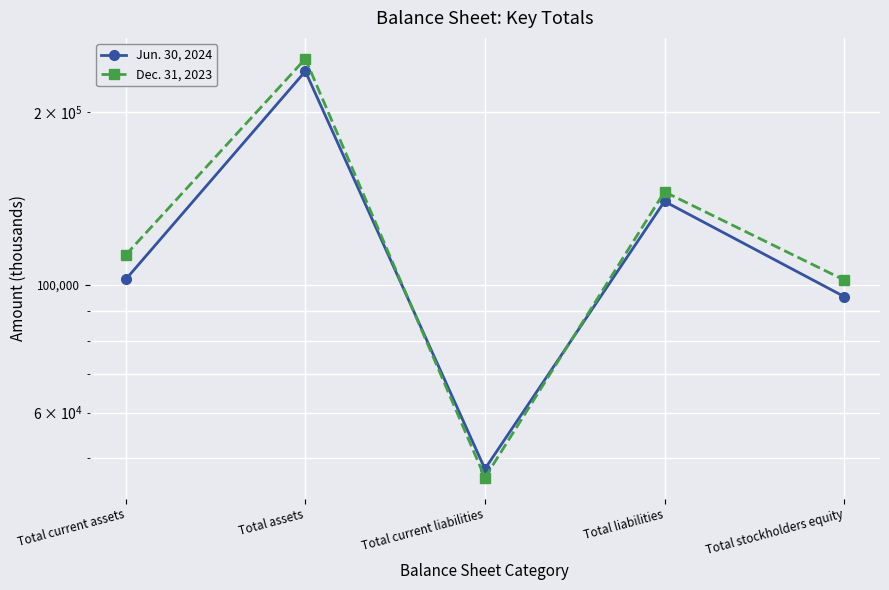

What is the total value across all series at Total liabilities?

285062